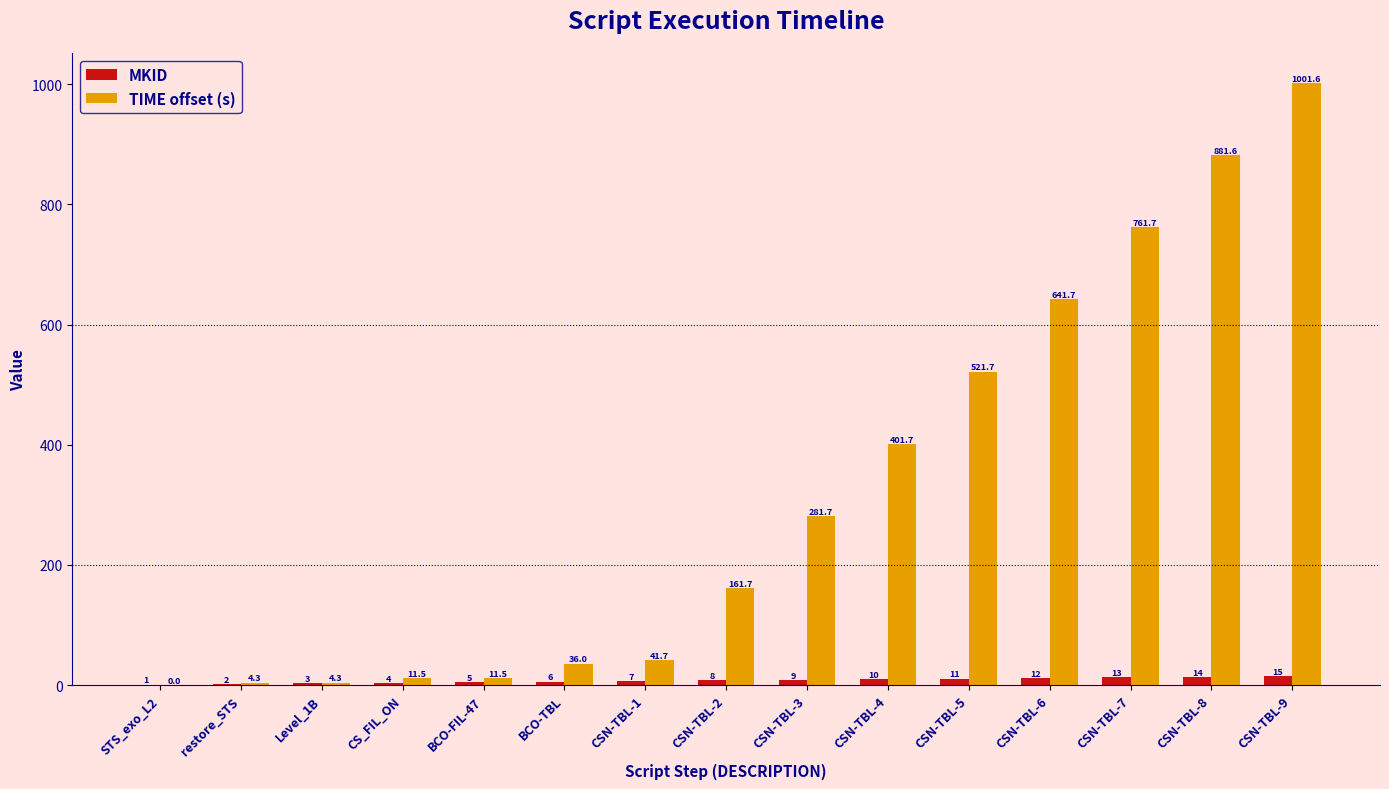

At which category does the chart reach its peak across all series?

CSN-TBL-9